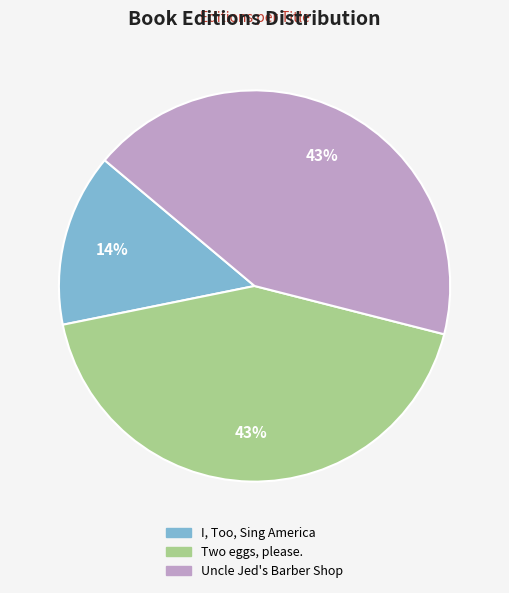

Is there any slice that represents more than half of the pie?

No